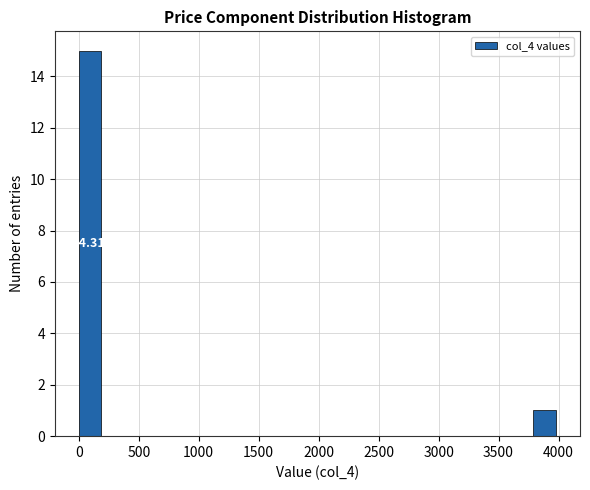

Which range on the x-axis has the tallest bar?

0 to 200